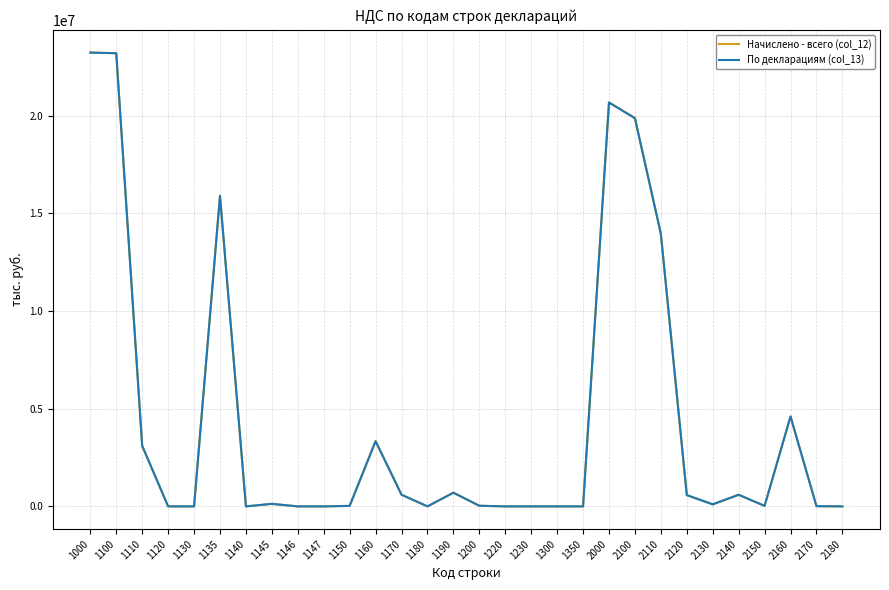

The value of По декларациям (col_13) at 1160 is 3337715. True or false?

True